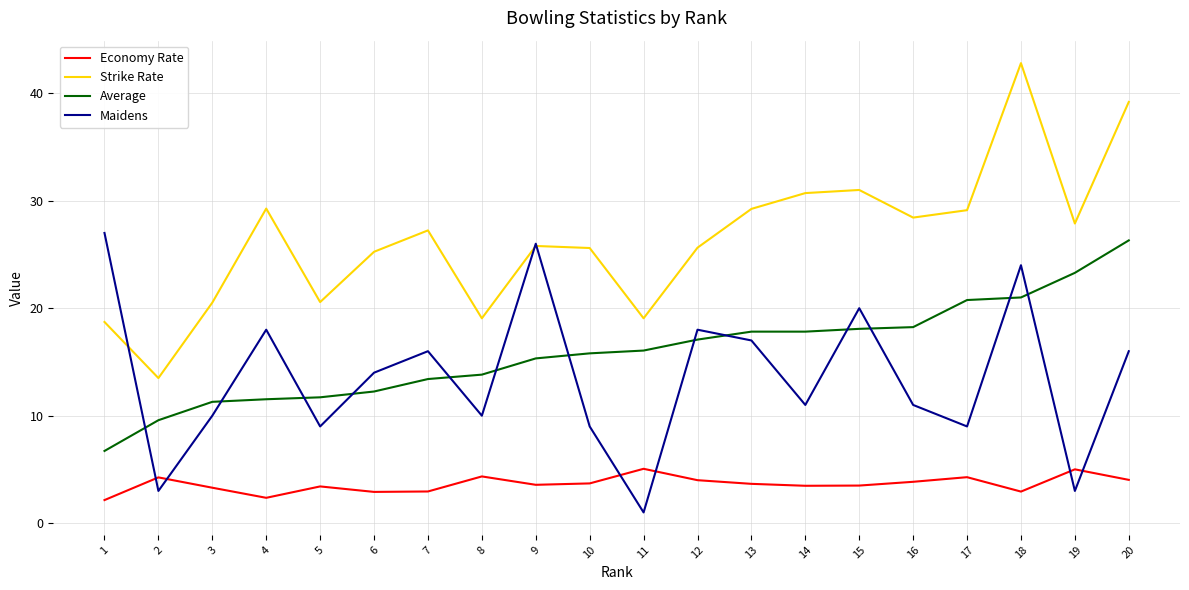

The Economy Rate series shows 1.5 at 19. True or false?

False